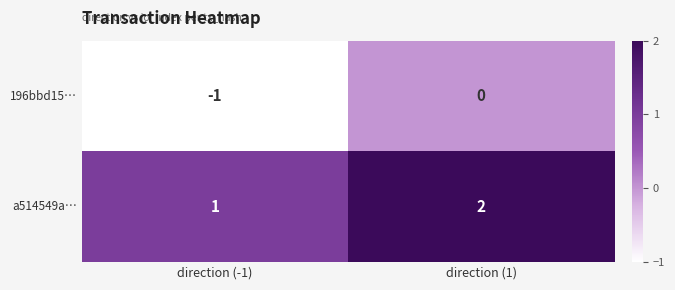

What is the maximum value shown in the chart?

2